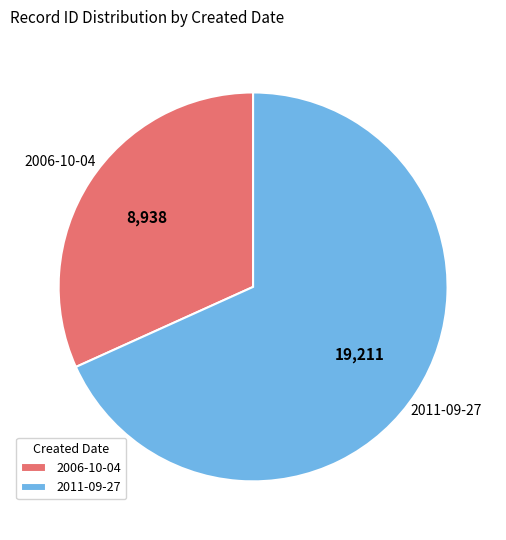

Which slice is the smallest?

2006-10-04